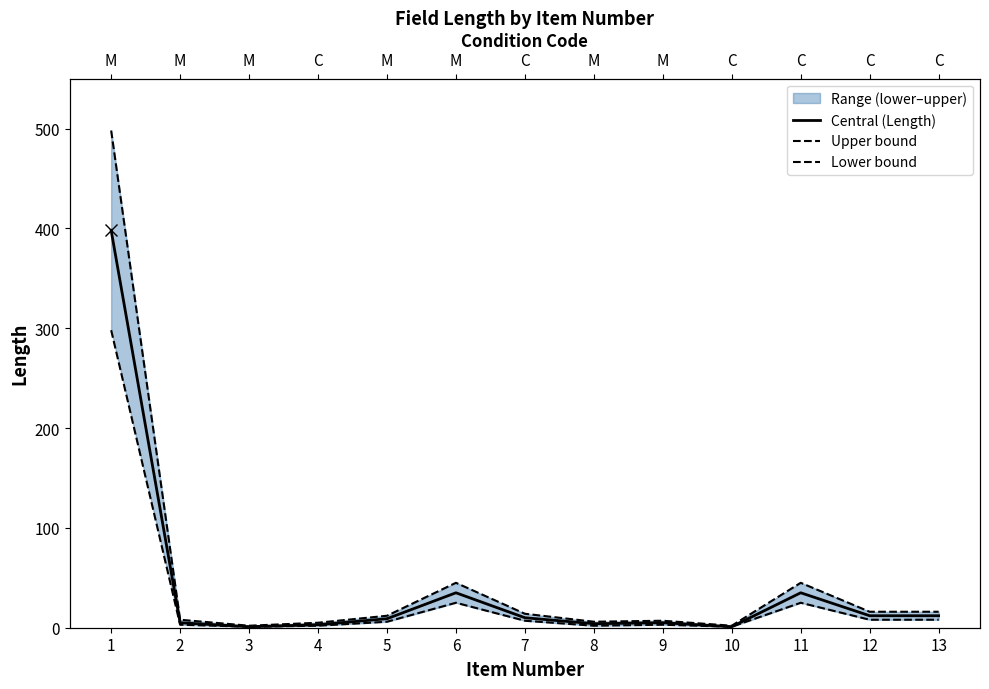

How many lines are shown in the chart?

3